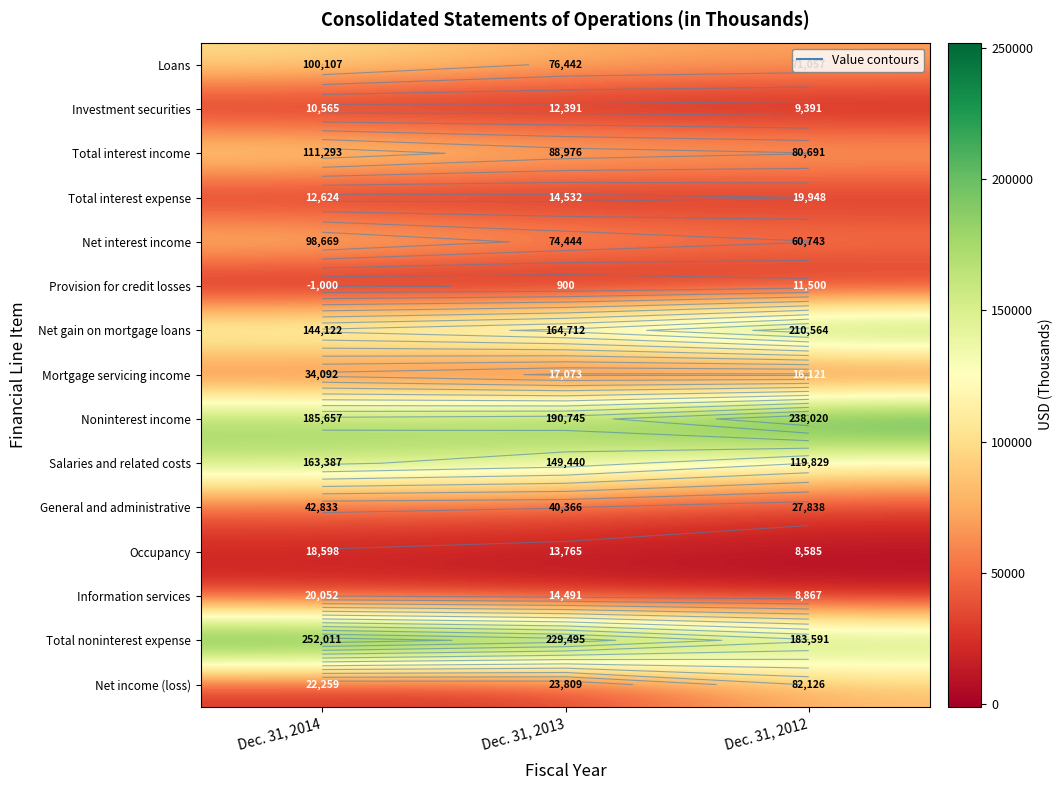

What is the difference between the Total interest expense values at Dec. 31, 2014 and Dec. 31, 2012?

7324